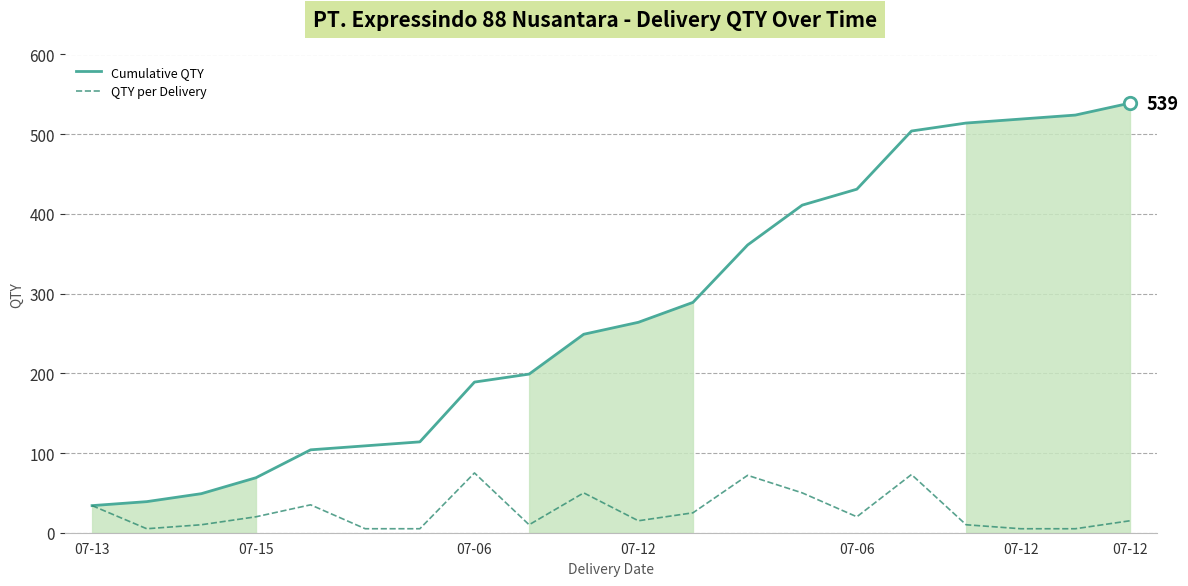

Which series reaches the minimum Y coordinate?

QTY per Delivery